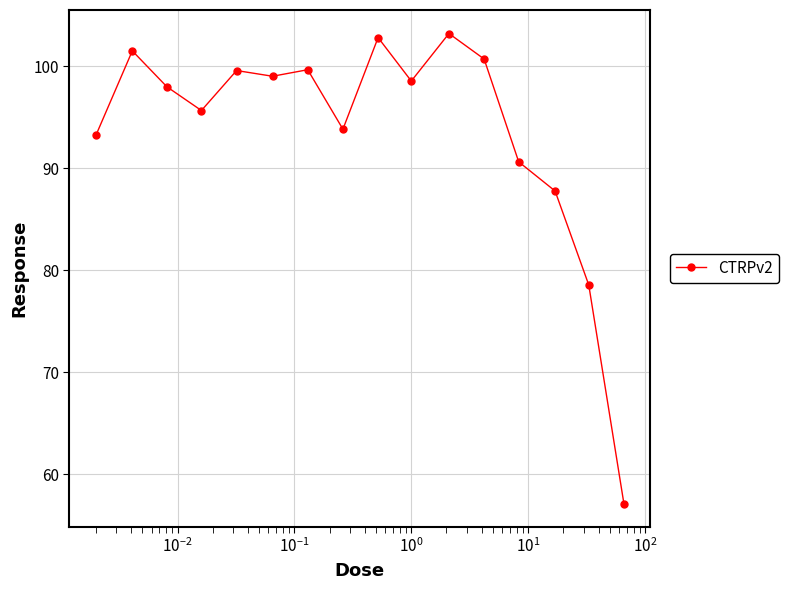

What is the smallest value displayed?

57.1